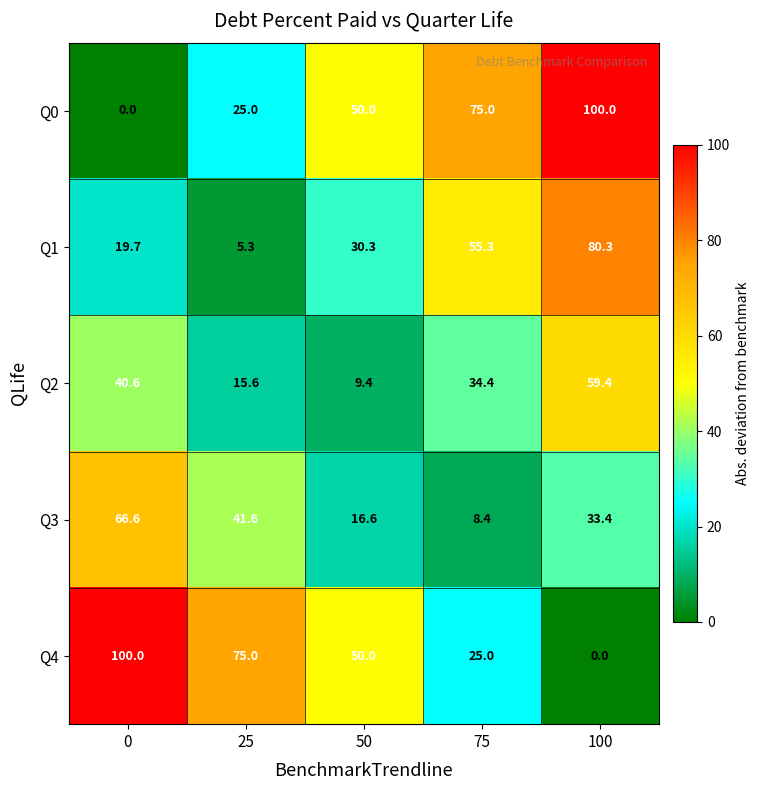

At which label is Q2 closest to 34?

75